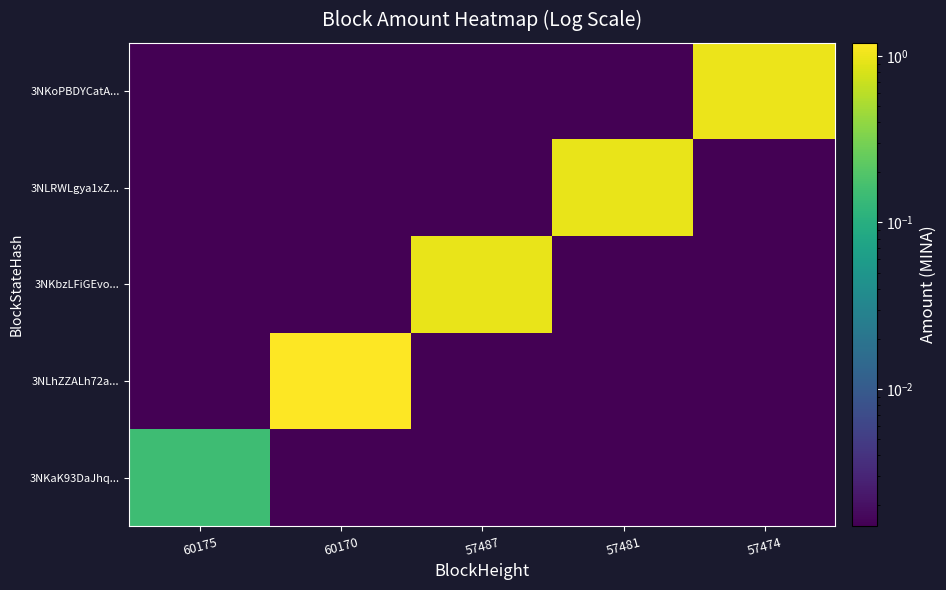

Between 57474 and 57481, which is larger?

57474